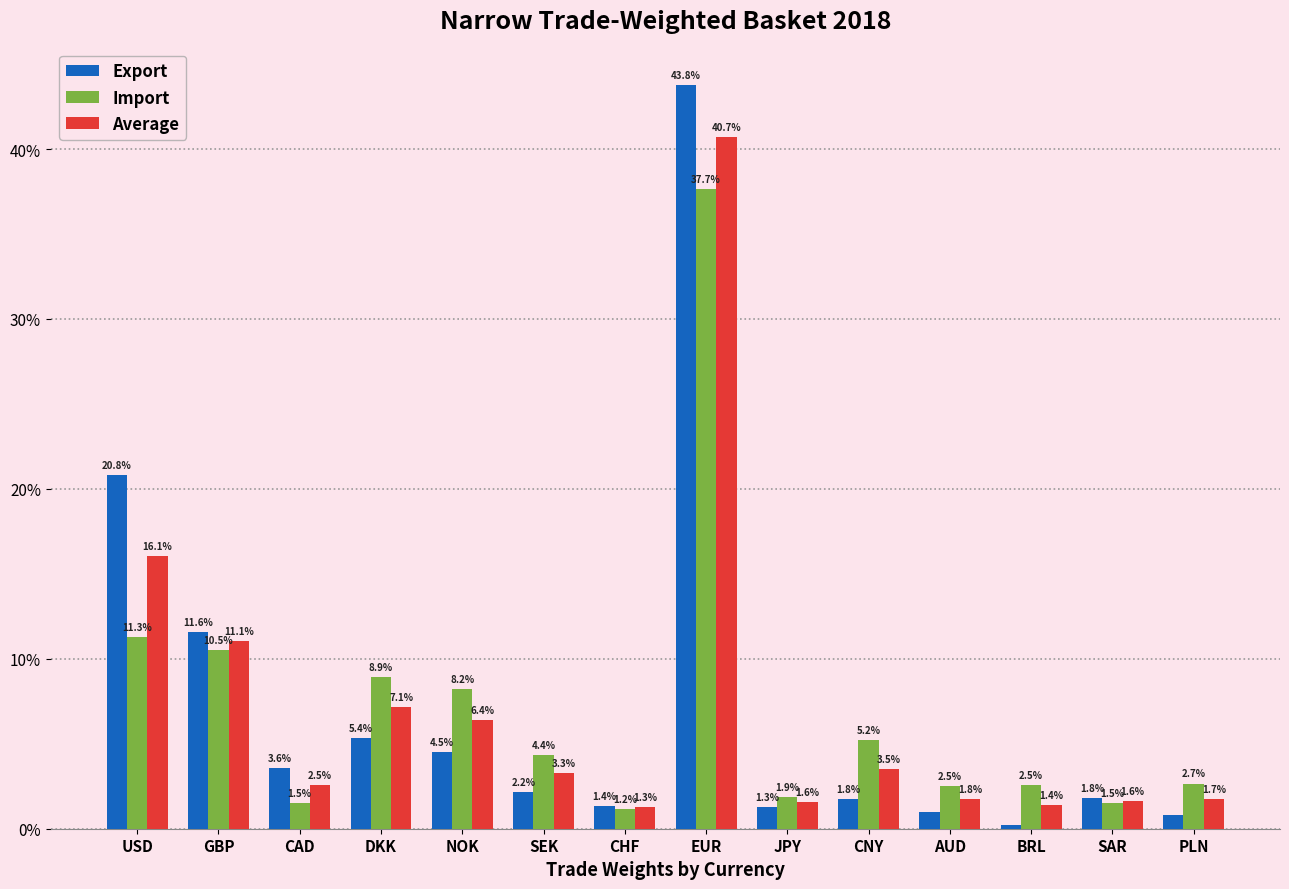

Which series has the widest spread of values?

Export